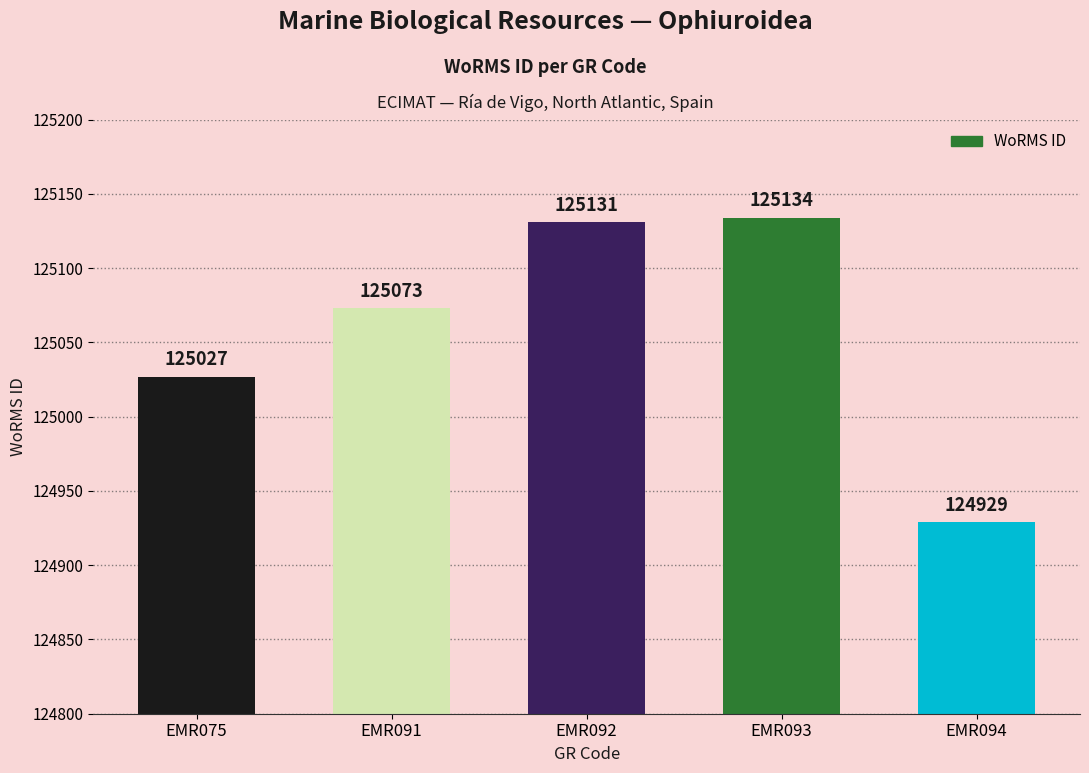

Which category has the lowest value across all series?

EMR094